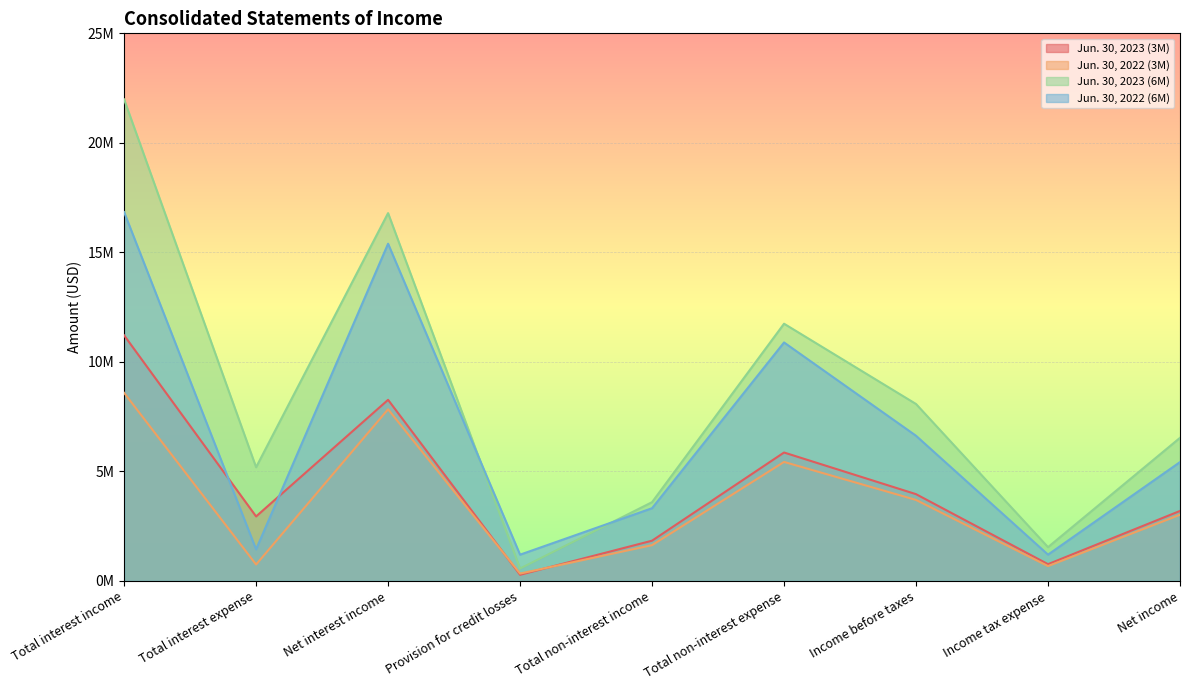

What is the value of the Jun. 30, 2023 (6M) point at the 6th from the left?

11743626